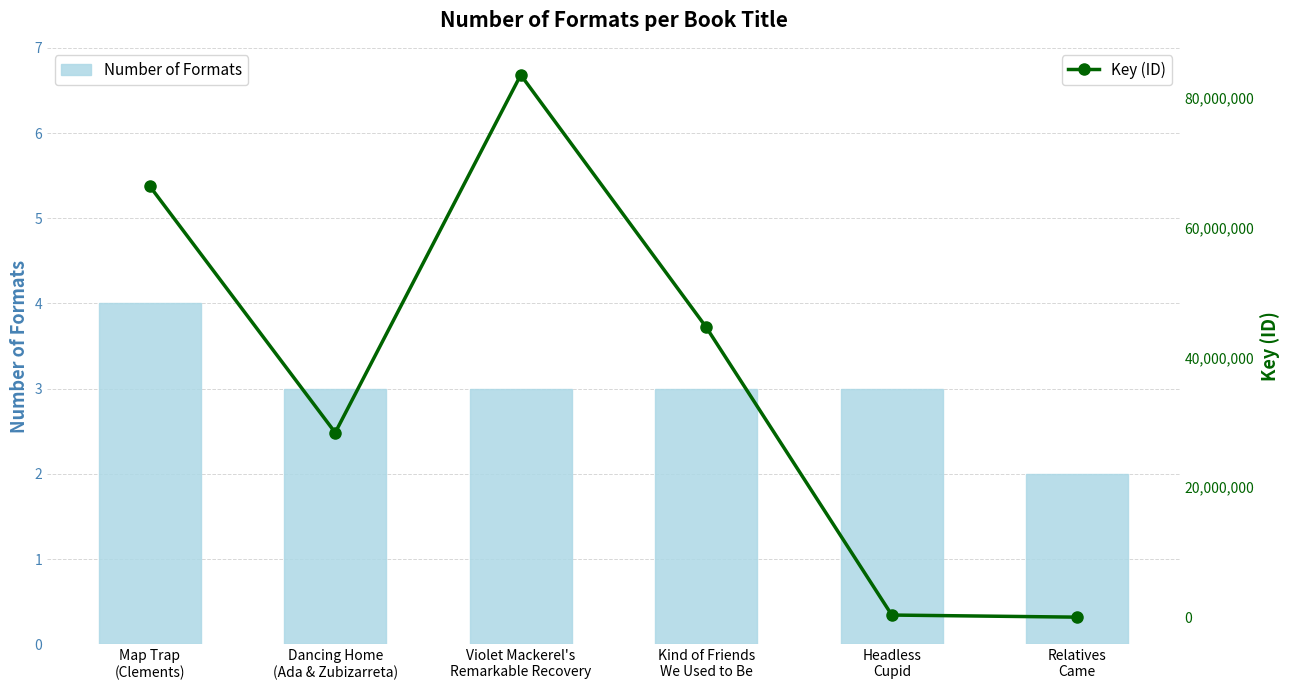

True or false: Number of Formats has a value of 3 at Kind of Friends
We Used to Be.

True